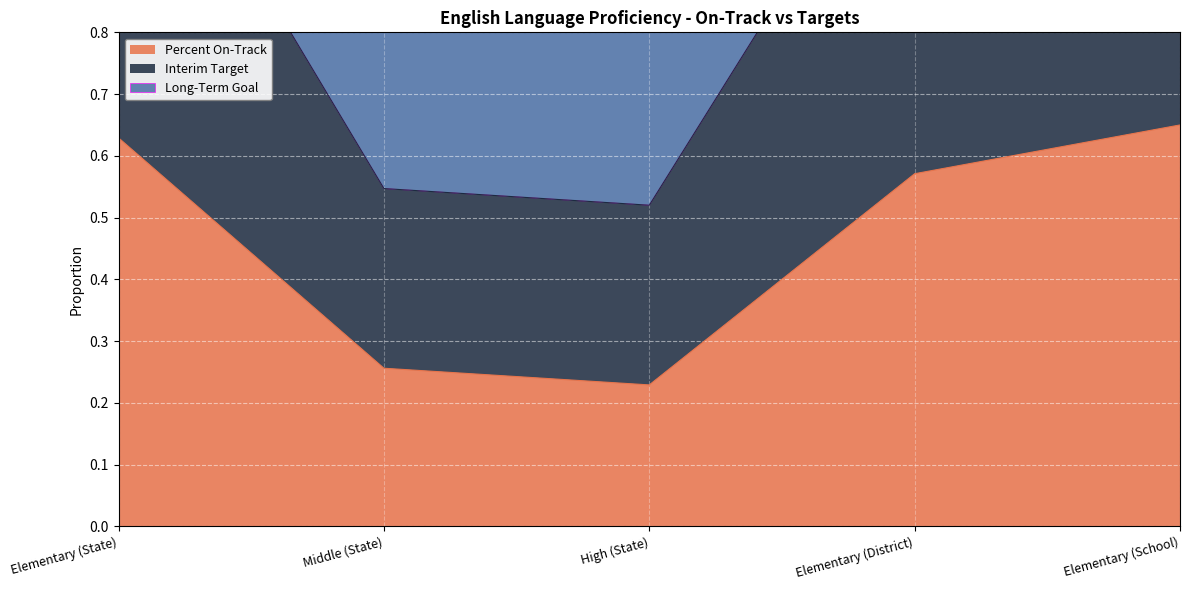

How many distinct data groups are displayed?

3